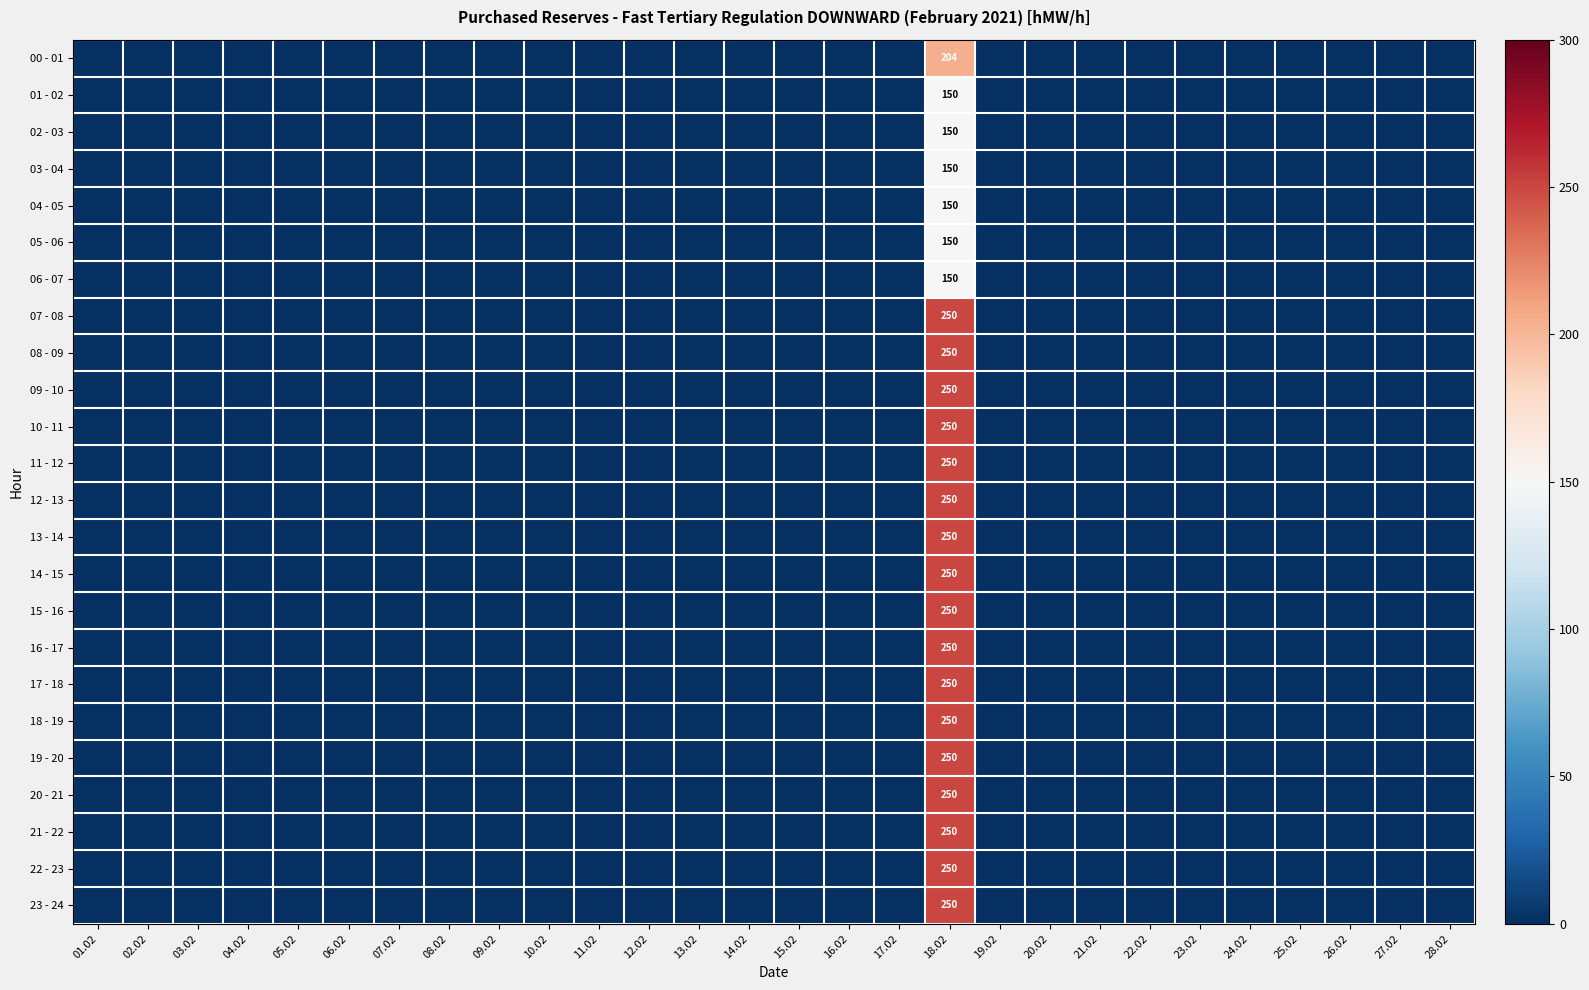

What is the maximum value shown in the chart?

250